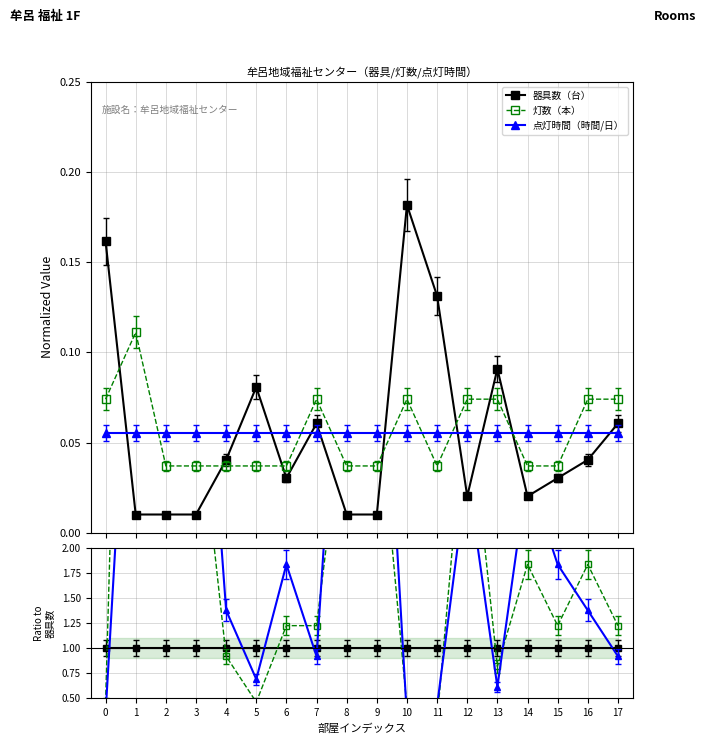

How many intersections are there between 灯数（本） and 点灯時間（時間/日）?

8